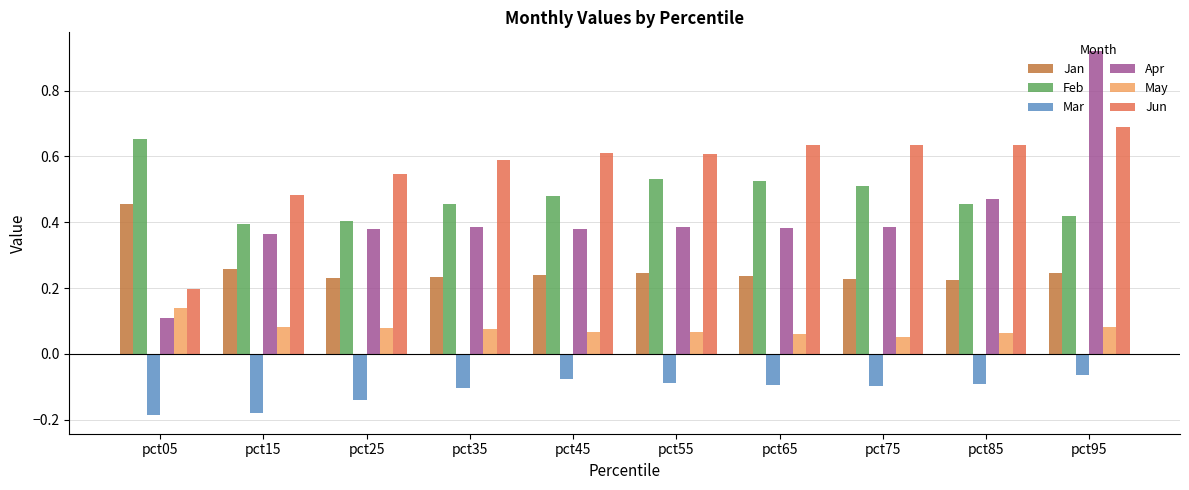

At which category is the sum across all series the highest?

pct95